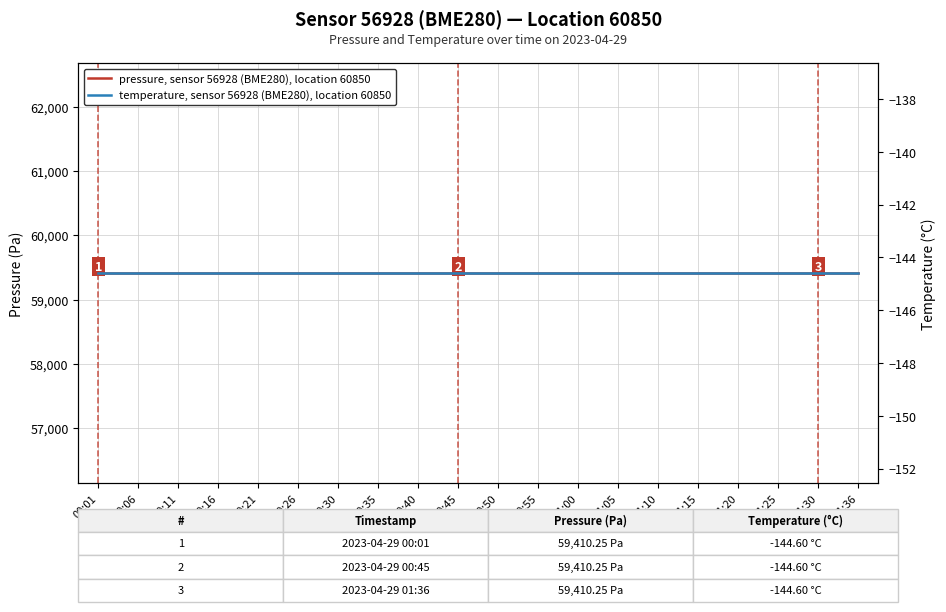

The pressure, sensor 56928 (BME280), location 60850 series shows 59410.2 at 00:30. True or false?

True